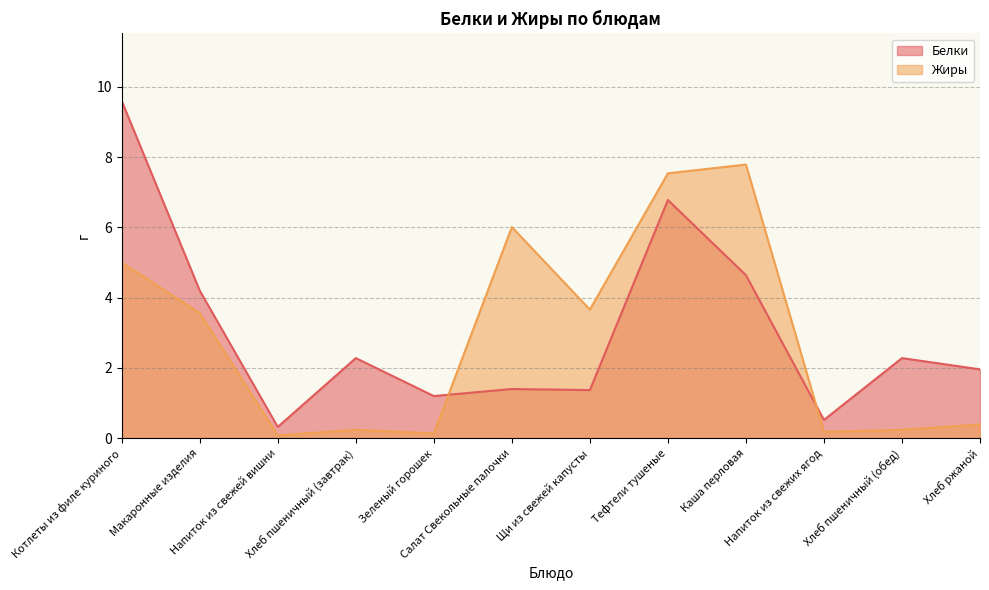

Does the chart display data point markers on the line(s)?

No